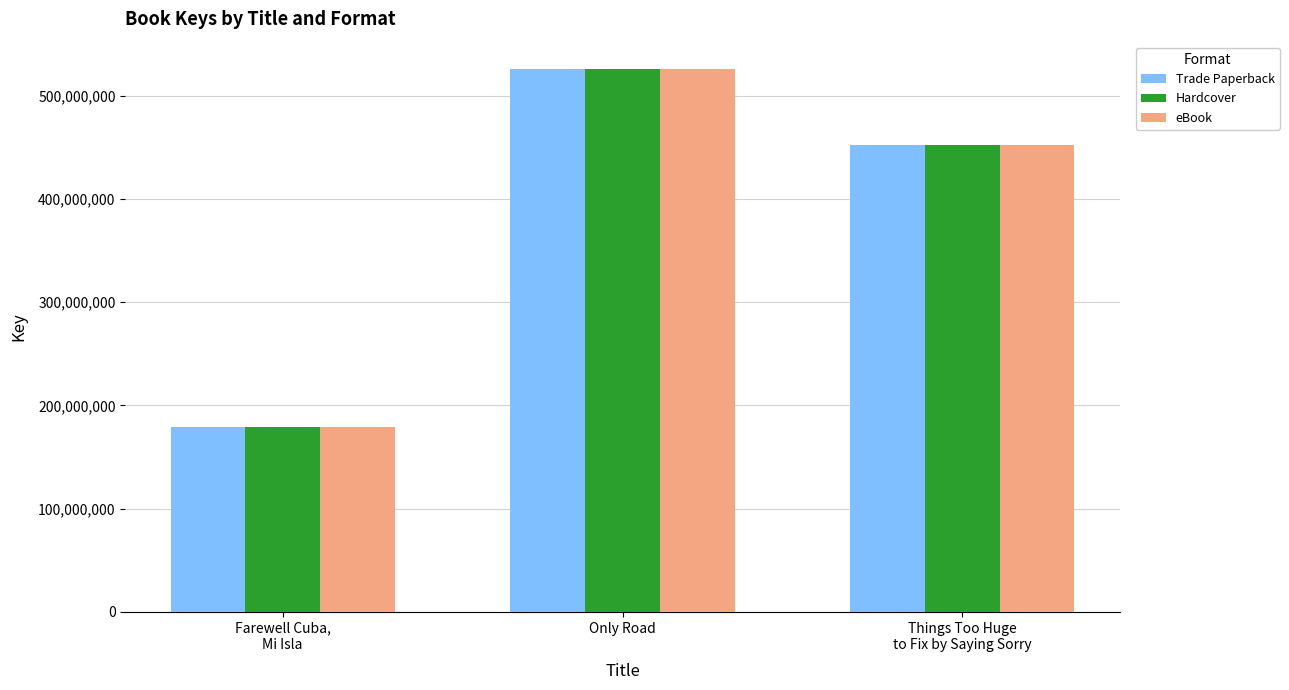

Reading left to right, list all the values displayed in this chart.

Trade Paperback: Farewell Cuba,
Mi Isla=179235958	Only Road=525939431	Things Too Huge
to Fix by Saying Sorry=452188401
Hardcover: Farewell Cuba,
Mi Isla=179235958	Only Road=525939431	Things Too Huge
to Fix by Saying Sorry=452188401
eBook: Farewell Cuba,
Mi Isla=179235958	Only Road=525939431	Things Too Huge
to Fix by Saying Sorry=452188401